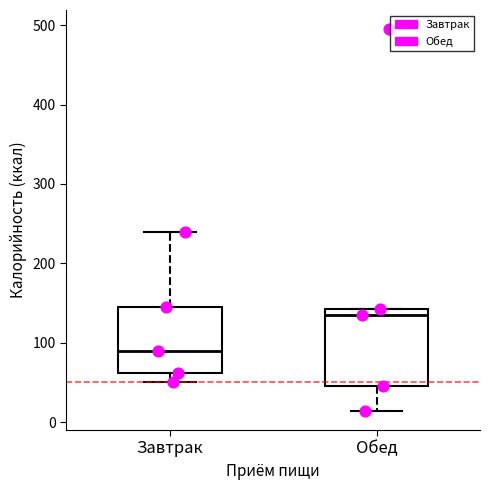

Where does the lower whisker of the box for Завтрак end on the y-axis? The values are not printed on the chart, so give them approximately, as read against the axis.

50